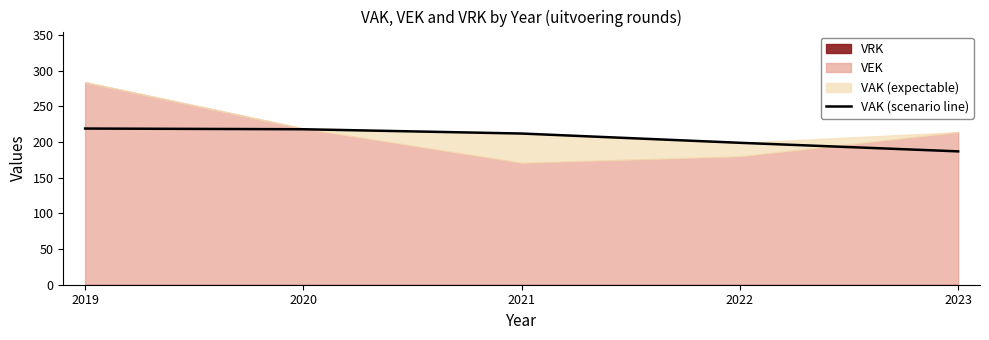

Rank the categories by value from lowest to highest.

2023, 2022, 2021, 2020, 2019